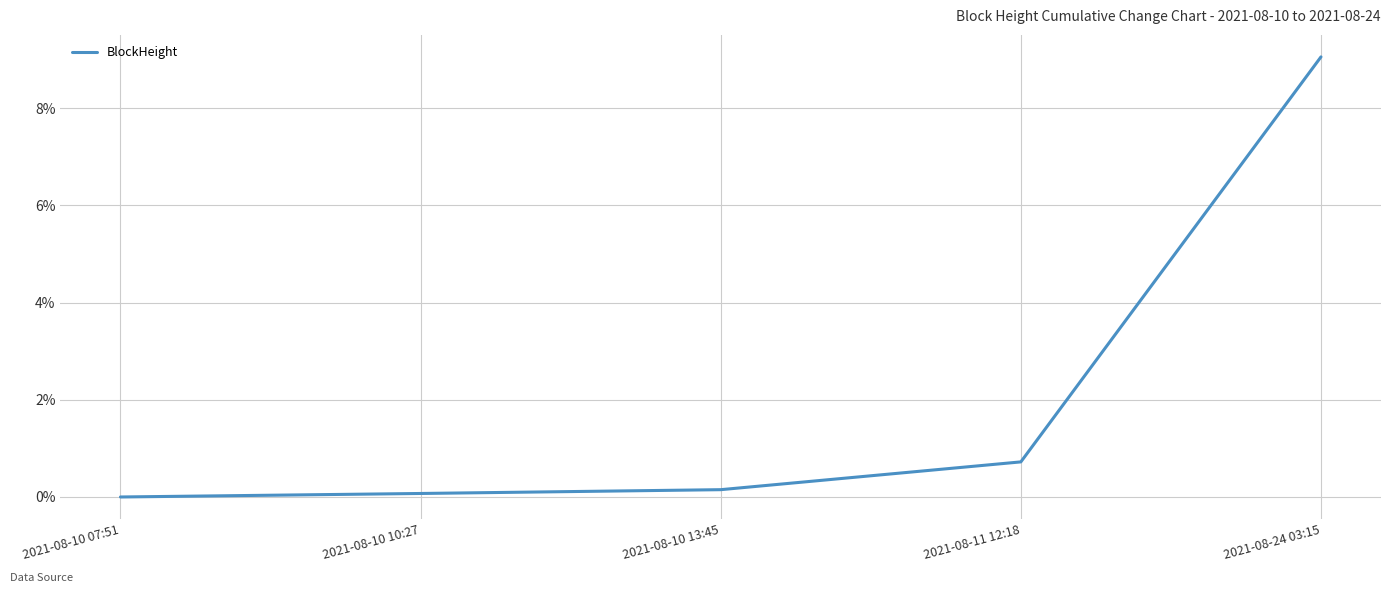

How many lines are shown in the chart?

1